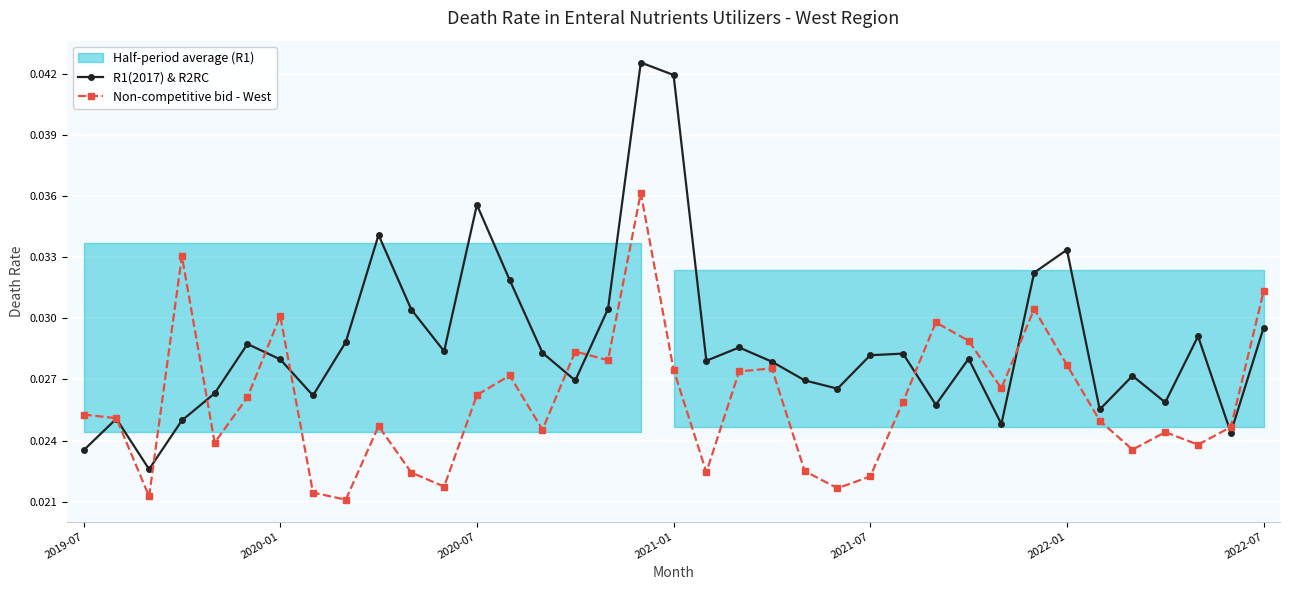

How many R1(2017) & R2RC values are between 0 and 1?

37